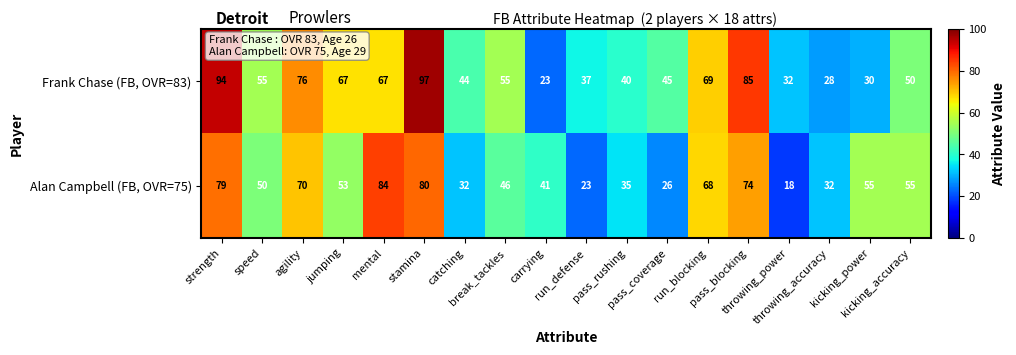

List the series in order of their overall mean, highest first.

Frank Chase (FB, OVR=83), Alan Campbell (FB, OVR=75)